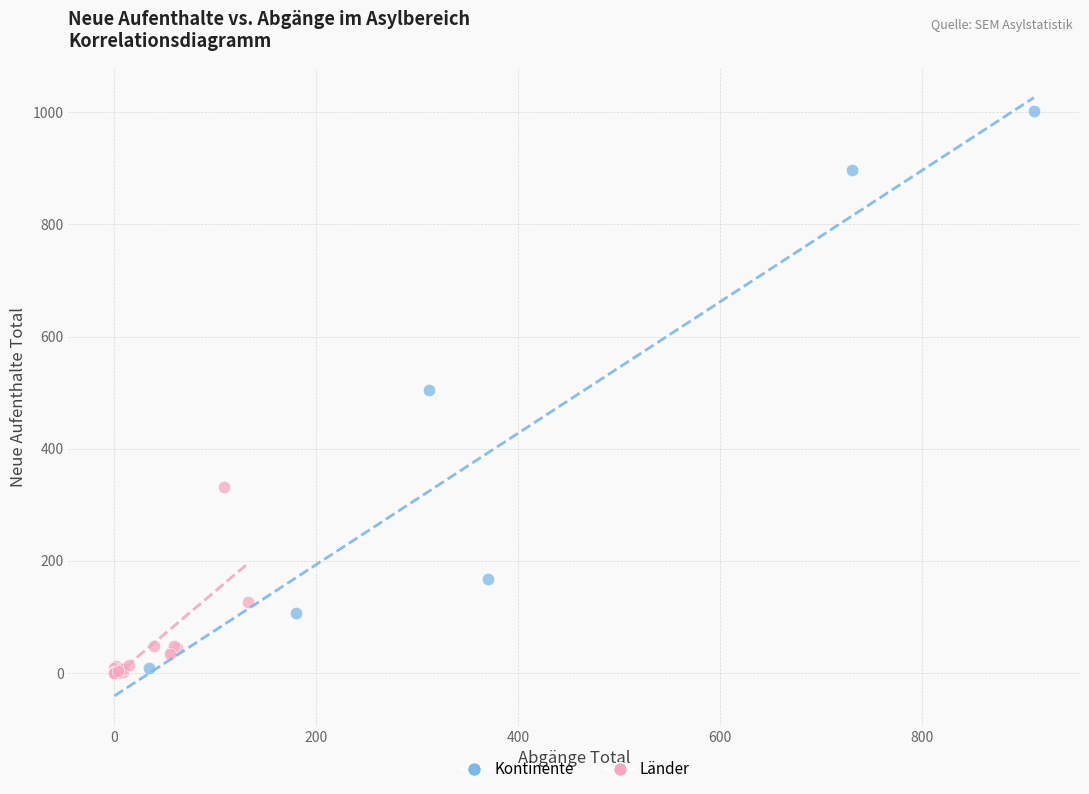

Which series contains the highest Y value?

Kontinente